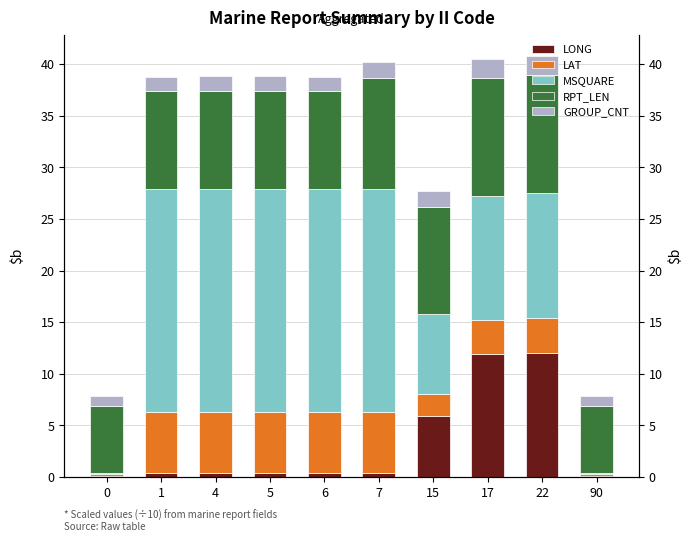

Does the chart contain any negative values?

No